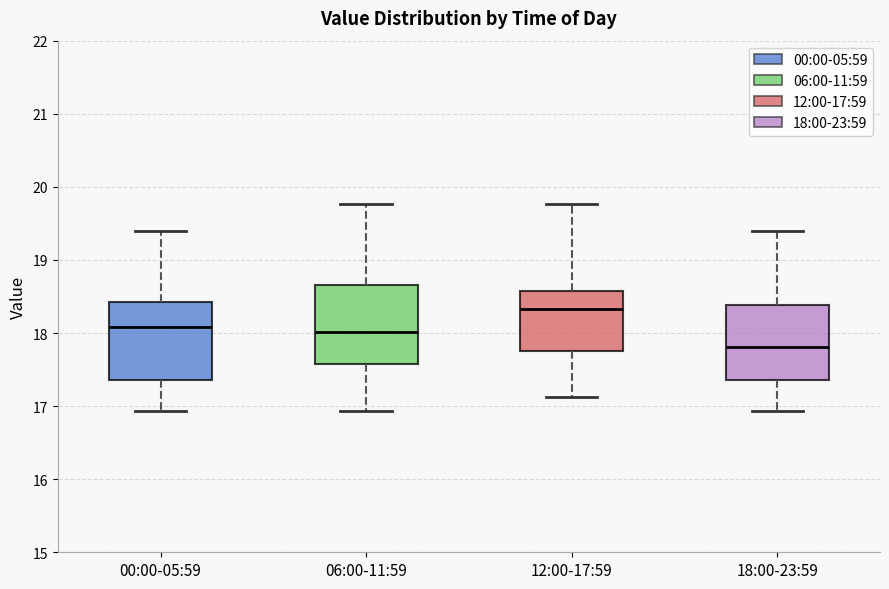

Reading left to right, transcribe this box plot: for each box, give where its median line is, the range the box spans, and where its two whiskers end, as read against the y-axis. The values are not printed on the chart, so give them approximately, as read against the axis.

00:00-05:59: median 18.1, box 17.4 to 18.4, whiskers 16.9 to 19.4
06:00-11:59: median 18.0, box 17.6 to 18.7, whiskers 16.9 to 19.8
12:00-17:59: median 18.3, box 17.8 to 18.6, whiskers 17.1 to 19.8
18:00-23:59: median 17.8, box 17.4 to 18.4, whiskers 16.9 to 19.4